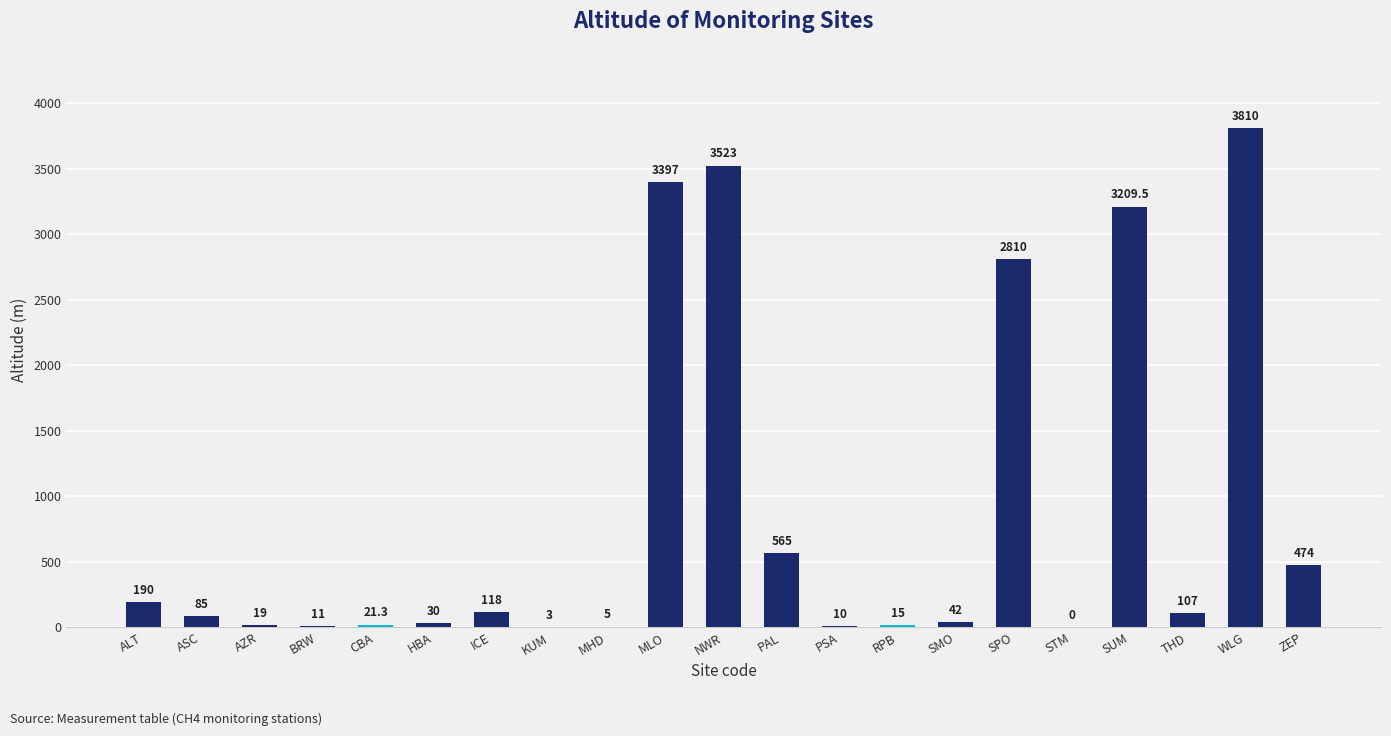

Does the chart contain stacked bars?

No